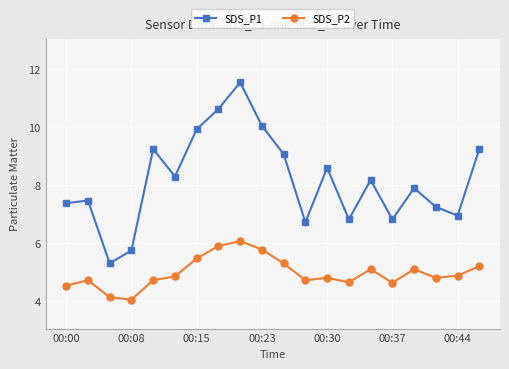

What is the sum of all SDS_P2 values?

99.4